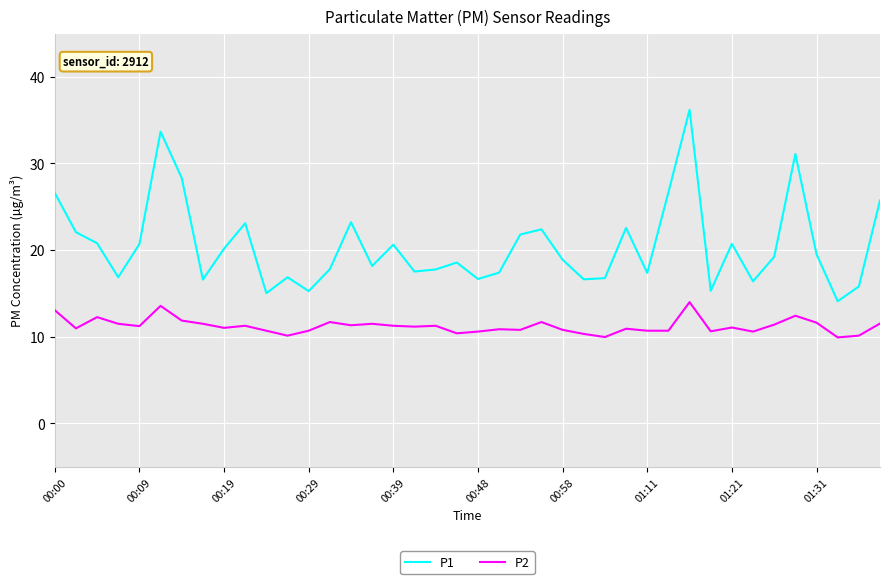

Rank the series by their average value, from highest to lowest.

P1, P2